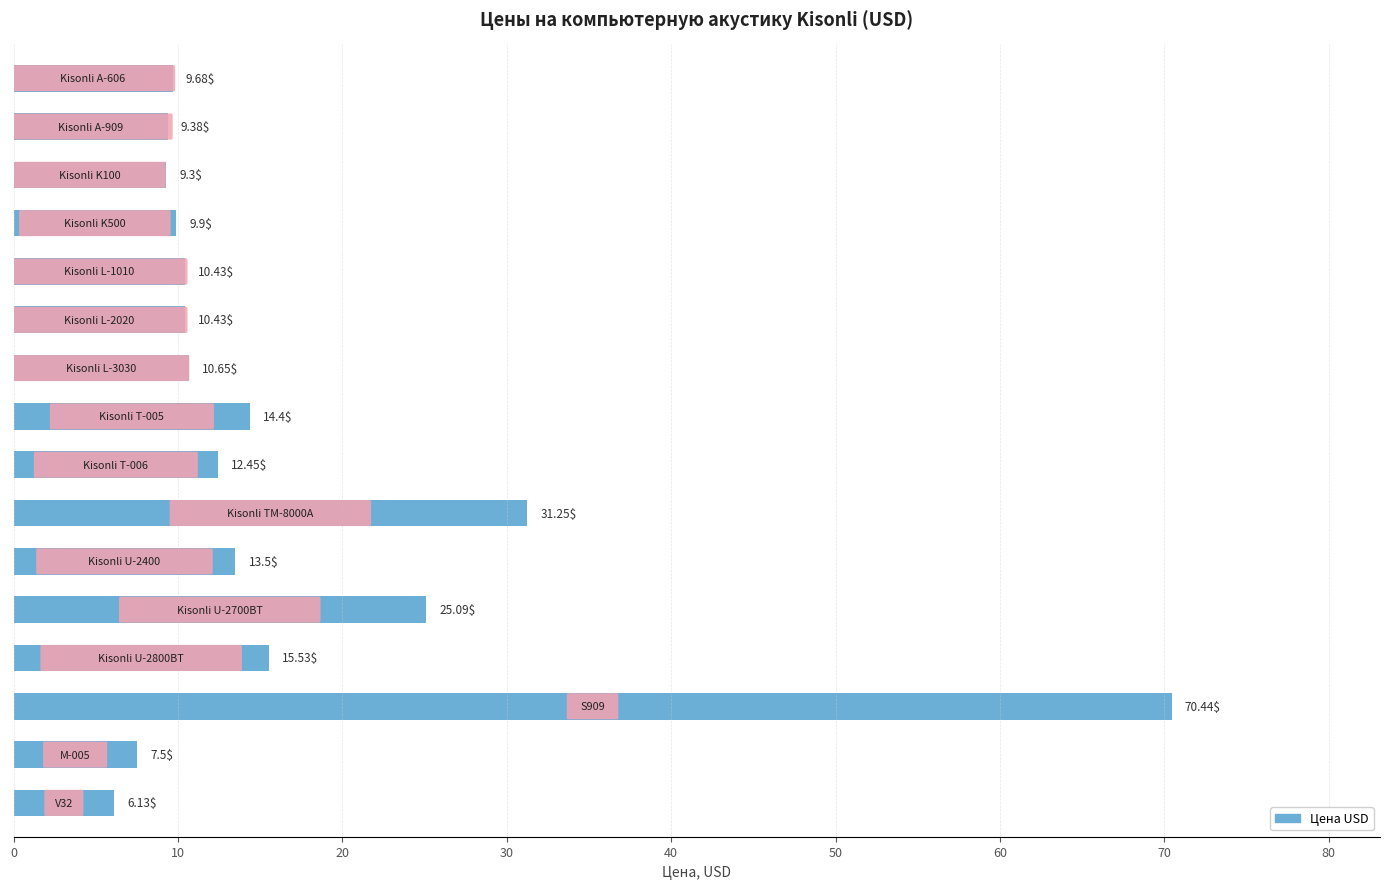

What is the sum of all values?

266.1